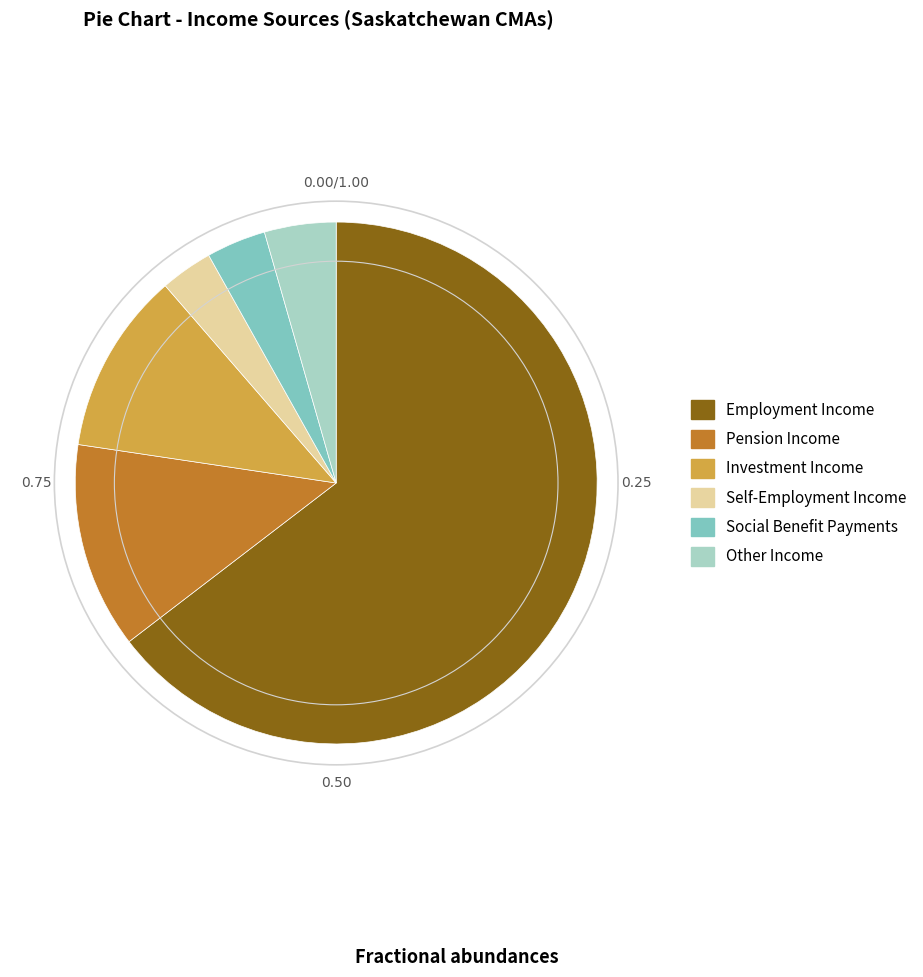

Which category has the biggest portion of the pie?

Employment Income